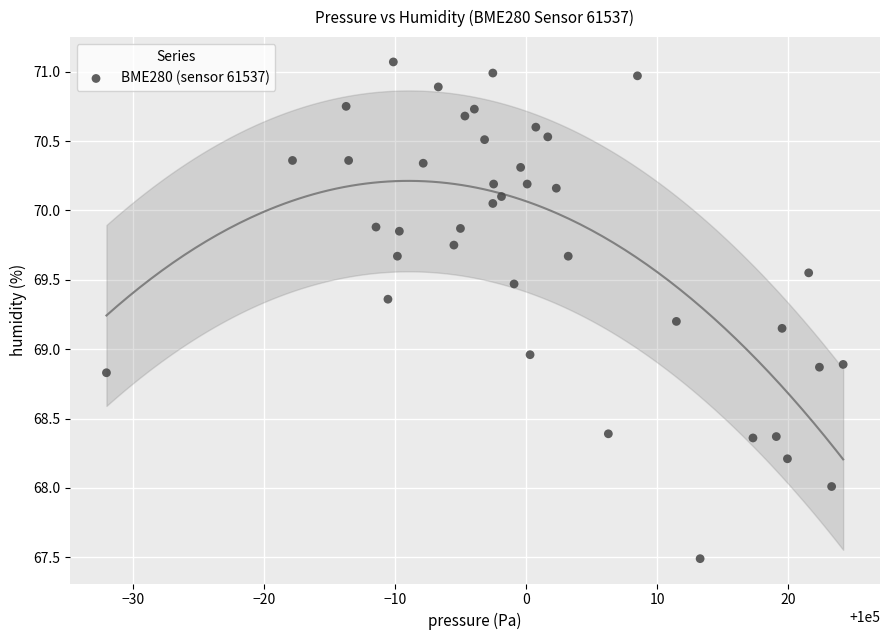

What is the range of Y values (max minus min)?

3.6